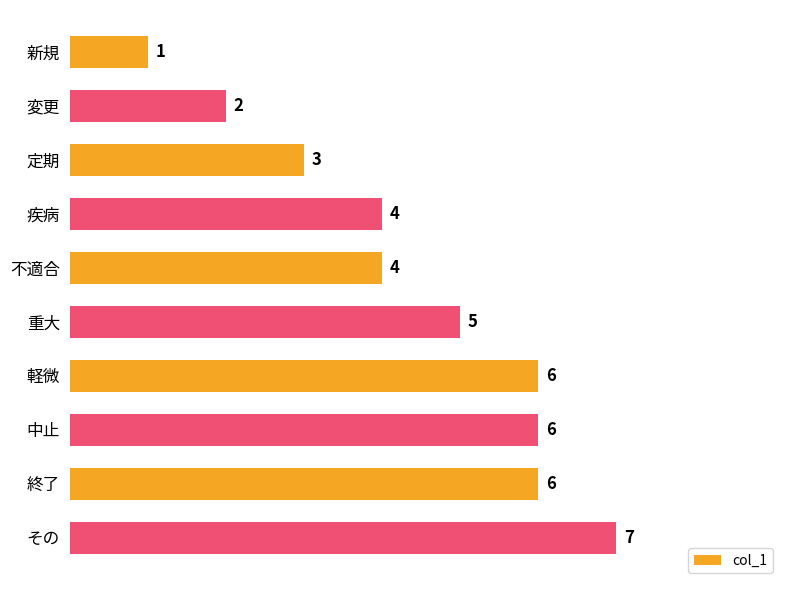

Between 新規 and 軽微, which is larger?

軽微